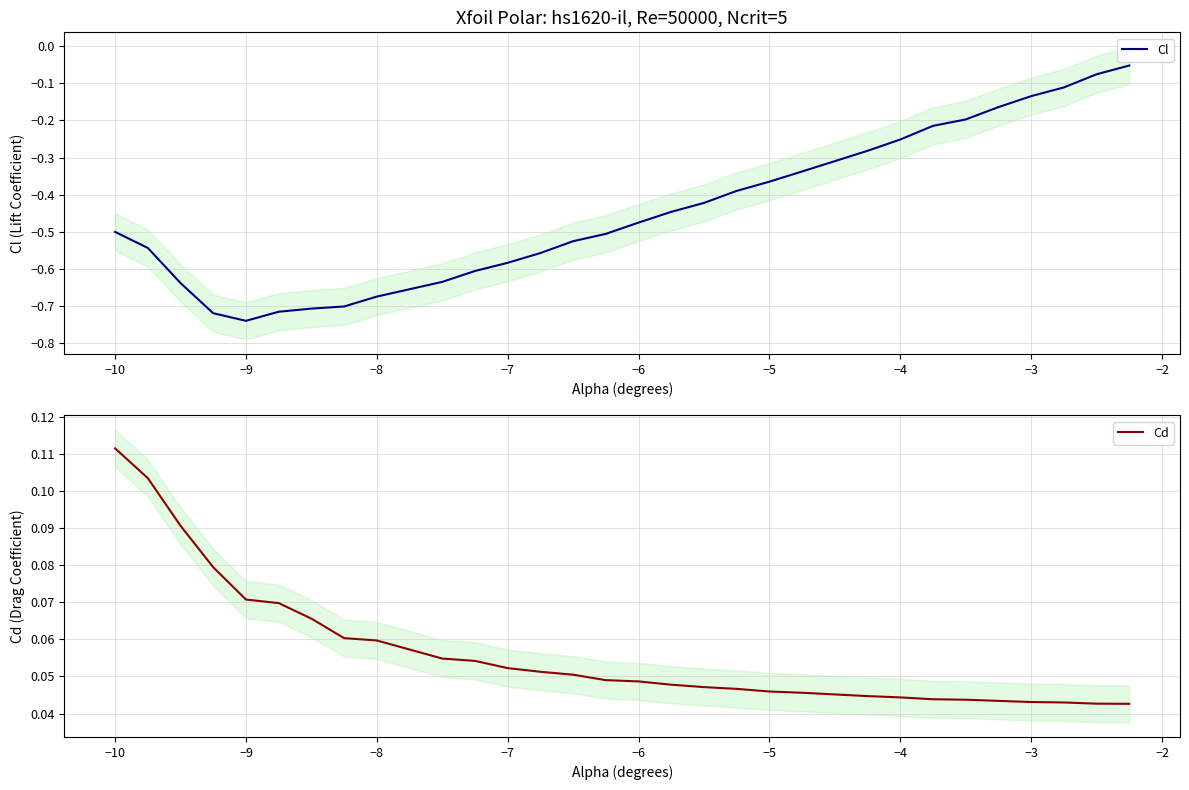

The Cl series shows -0.5 at −5. True or false?

False